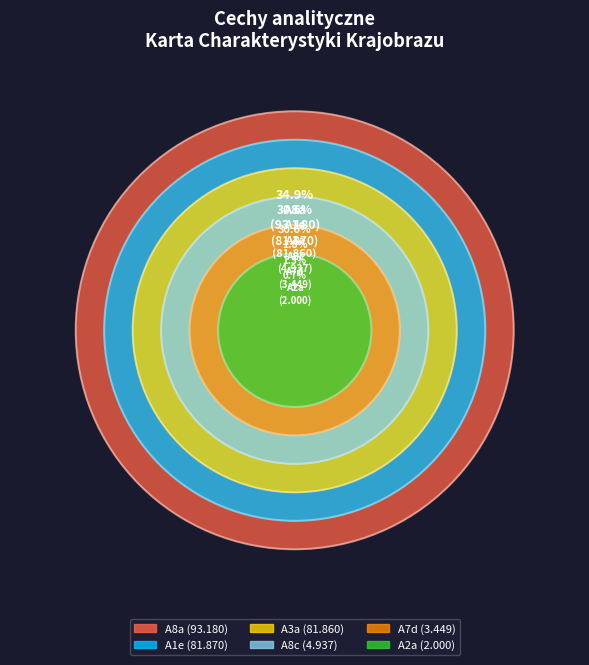

True or false: A8f accounts for 11% of the total.

False